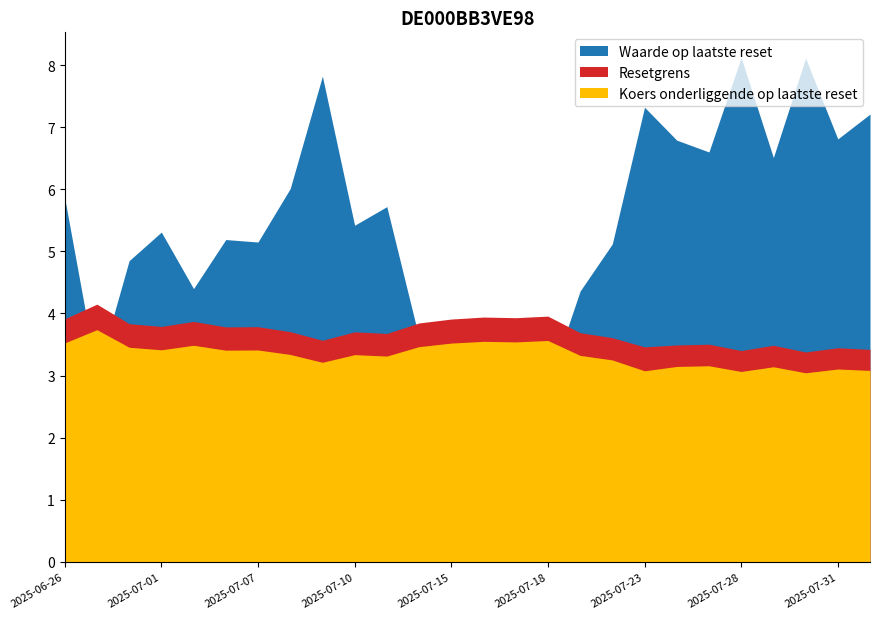

What is the total value across all series at 2025-07-07?

12.3